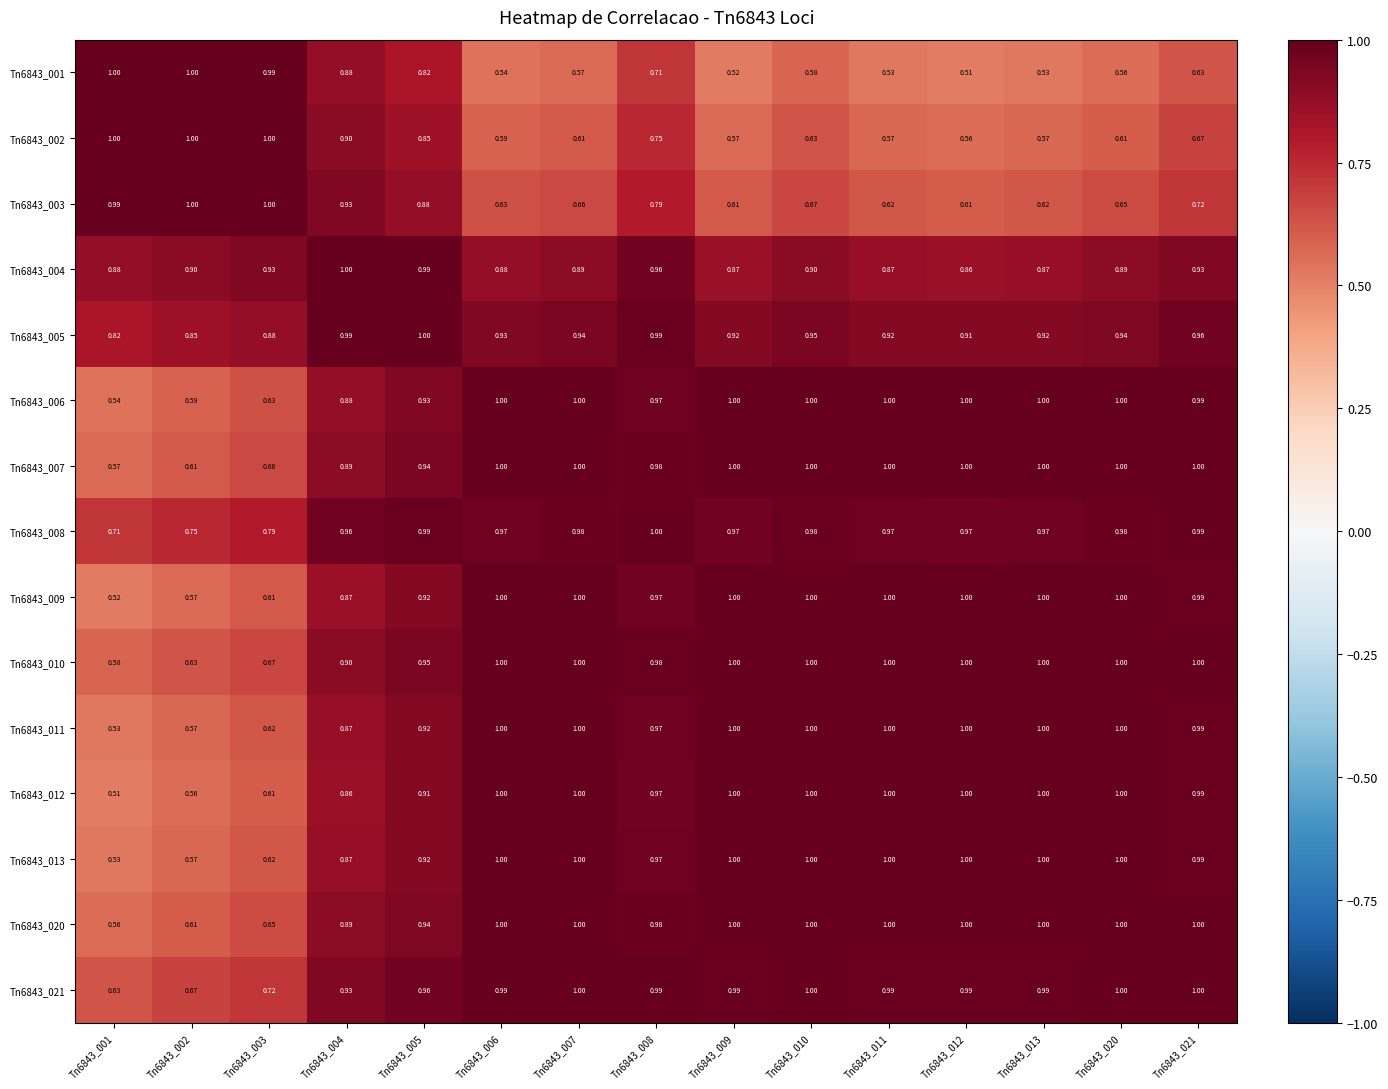

Which series has the largest total across all categories?

Tn6843_008